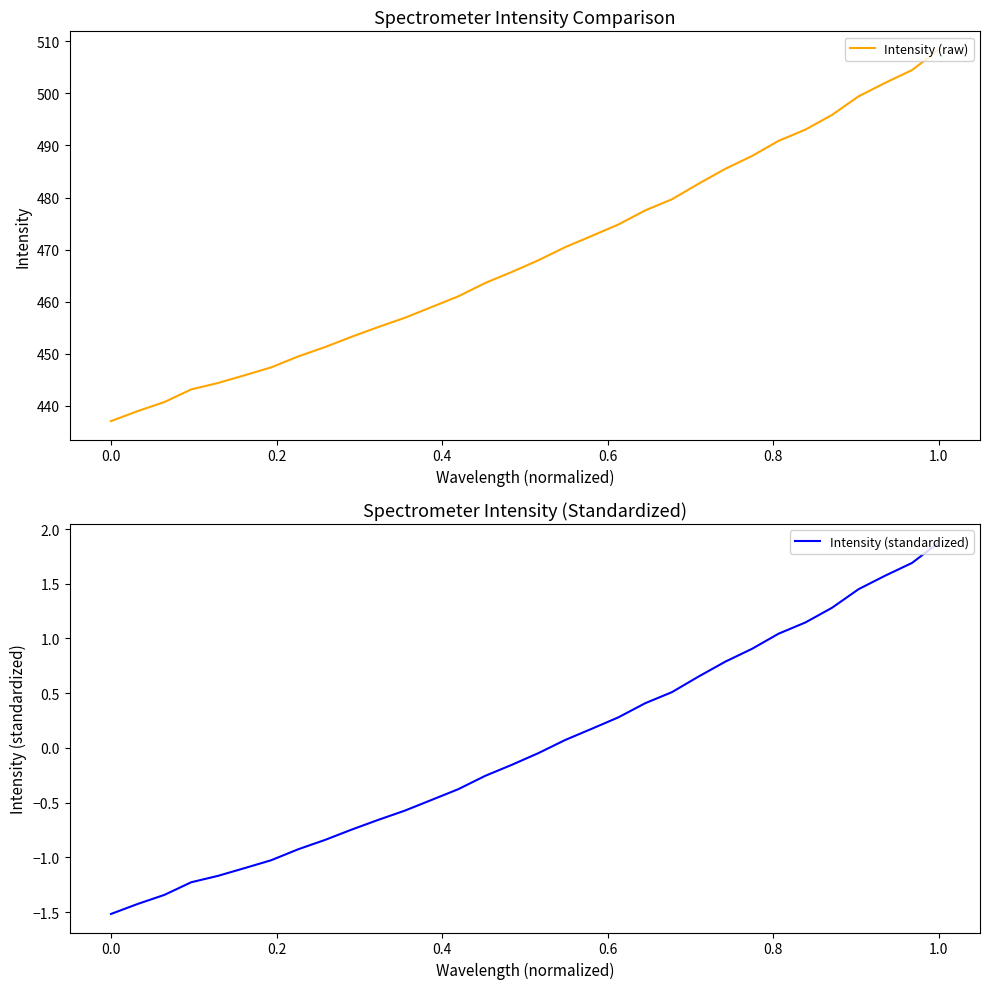

What is the minimum value for Intensity (raw)?

437.1